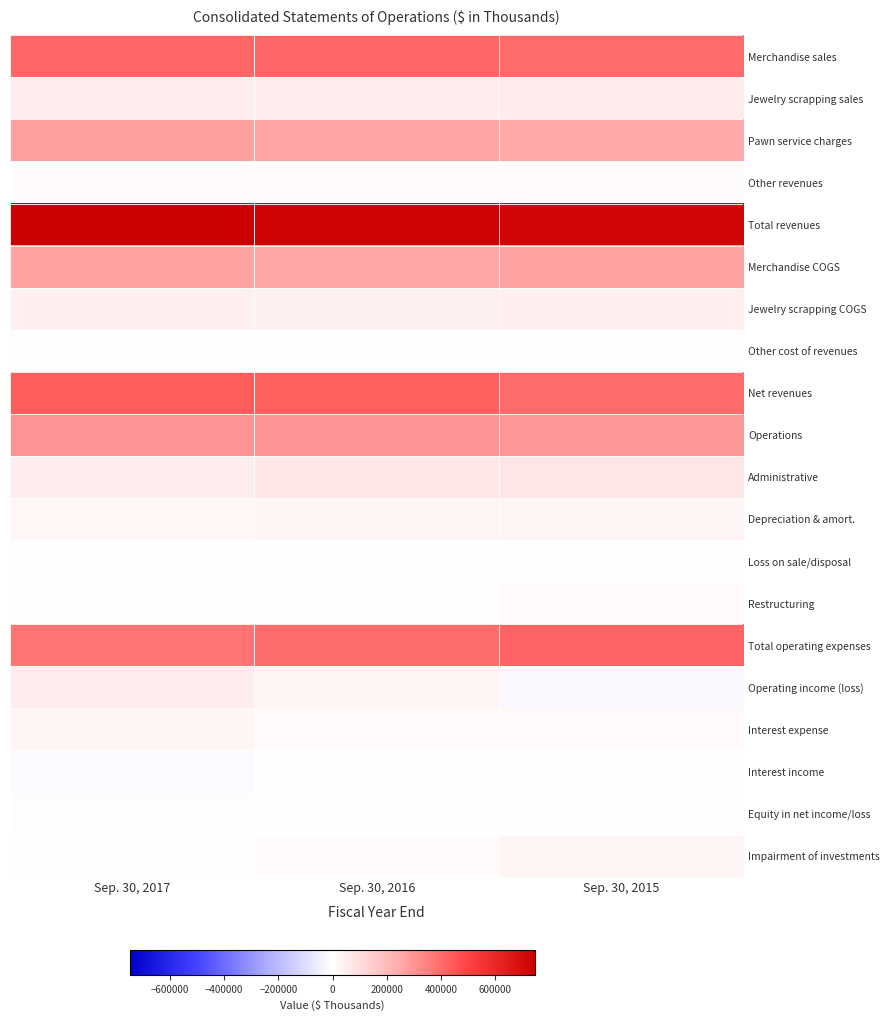

Reading right to left, extract all data points from this chart.

Merchandise sales: Sep. 30, 2015=402118	Sep. 30, 2016=409107	Sep. 30, 2017=414838
Jewelry scrapping sales: Sep. 30, 2015=57973	Sep. 30, 2016=50113	Sep. 30, 2017=51189
Pawn service charges: Sep. 30, 2015=247204	Sep. 30, 2016=261800	Sep. 30, 2017=273080
Other revenues: Sep. 30, 2015=12705	Sep. 30, 2016=9485	Sep. 30, 2017=8847
Total revenues: Sep. 30, 2015=720000	Sep. 30, 2016=730505	Sep. 30, 2017=747954
Merchandise COGS: Sep. 30, 2015=267789	Sep. 30, 2016=258271	Sep. 30, 2017=266525
Jewelry scrapping COGS: Sep. 30, 2015=46066	Sep. 30, 2016=42039	Sep. 30, 2017=43931
Other cost of revenues: Sep. 30, 2015=3125	Sep. 30, 2016=1965	Sep. 30, 2017=1988
Net revenues: Sep. 30, 2015=403020	Sep. 30, 2016=428230	Sep. 30, 2017=435510
Operations: Sep. 30, 2015=294939	Sep. 30, 2016=301387	Sep. 30, 2017=304636
Administrative: Sep. 30, 2015=72986	Sep. 30, 2016=68101	Sep. 30, 2017=53254
Depreciation & amort.: Sep. 30, 2015=30959	Sep. 30, 2016=26542	Sep. 30, 2017=23661
Loss on sale/disposal: Sep. 30, 2015=2659	Sep. 30, 2016=1106	Sep. 30, 2017=359
Restructuring: Sep. 30, 2015=17080	Sep. 30, 2016=1921	Sep. 30, 2017=0
Total operating expenses: Sep. 30, 2015=418623	Sep. 30, 2016=399057	Sep. 30, 2017=381910
Operating income (loss): Sep. 30, 2015=-15603	Sep. 30, 2016=29173	Sep. 30, 2017=53600
Interest expense: Sep. 30, 2015=16385	Sep. 30, 2016=16477	Sep. 30, 2017=27803
Interest income: Sep. 30, 2015=-278	Sep. 30, 2016=-81	Sep. 30, 2017=-12103
Equity in net income/loss: Sep. 30, 2015=5473	Sep. 30, 2016=255	Sep. 30, 2017=-4916
Impairment of investments: Sep. 30, 2015=26837	Sep. 30, 2016=10957	Sep. 30, 2017=0